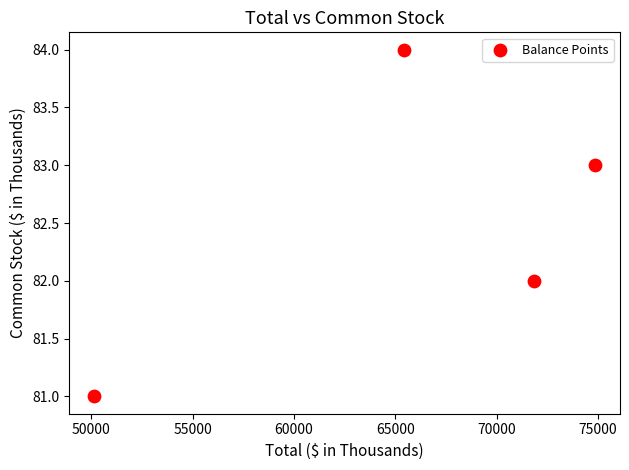

What is the average X value?

65570